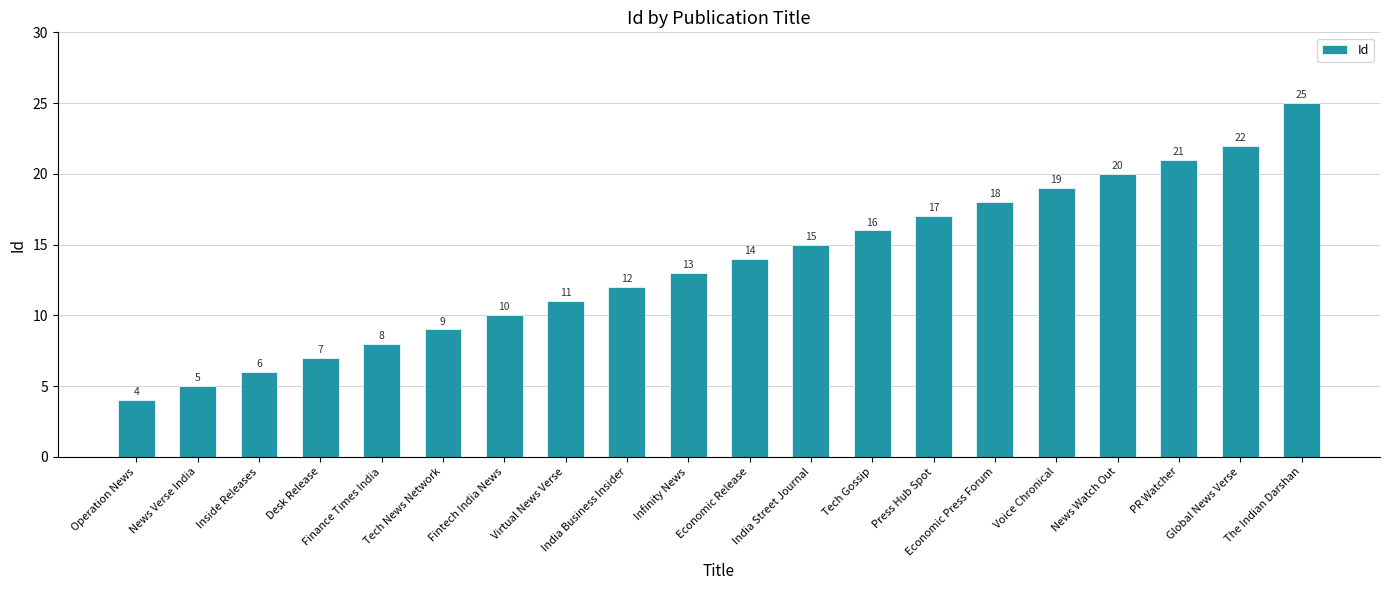

At which label is the value closest to 14?

Economic Release